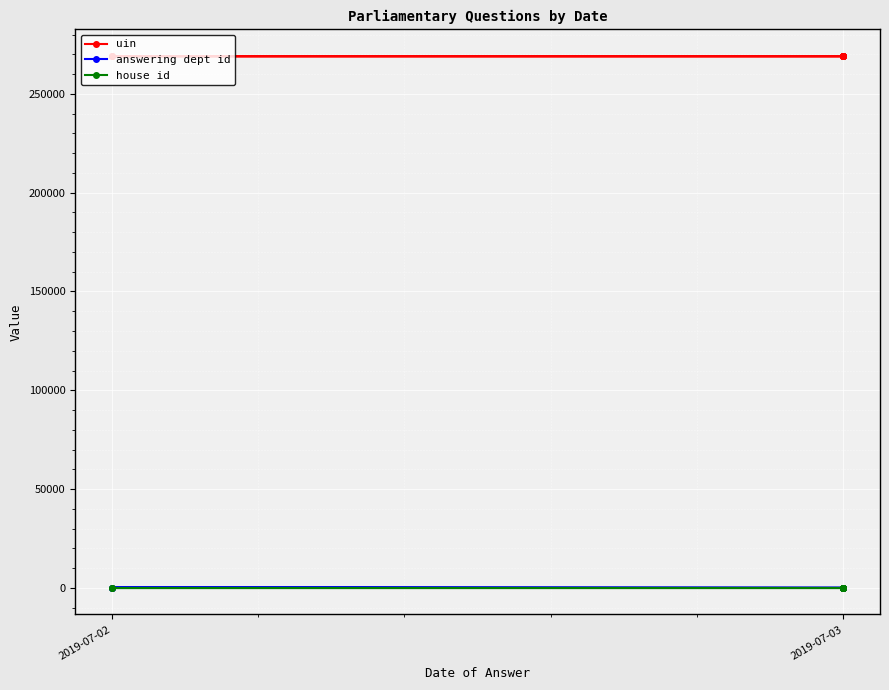

Which series has the largest total across all categories?

uin